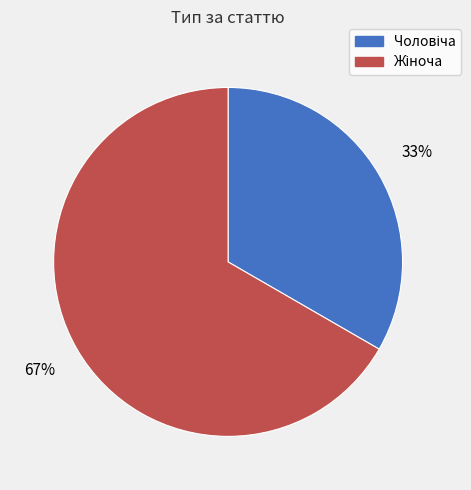

To the nearest percent, what is the average slice percentage?

50%